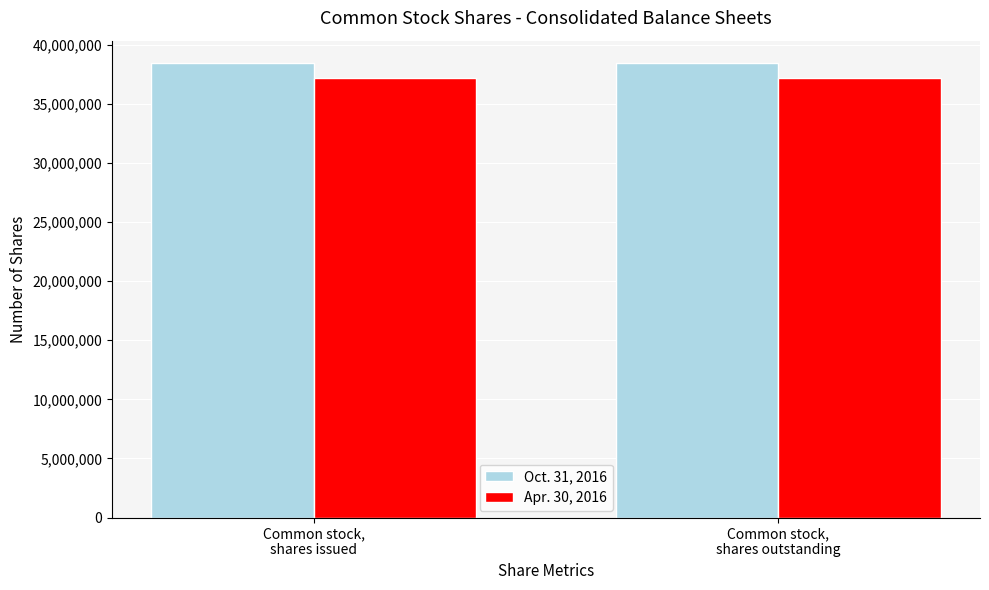

What is the label of the 1st bar from the right?

Common stock,
shares outstanding